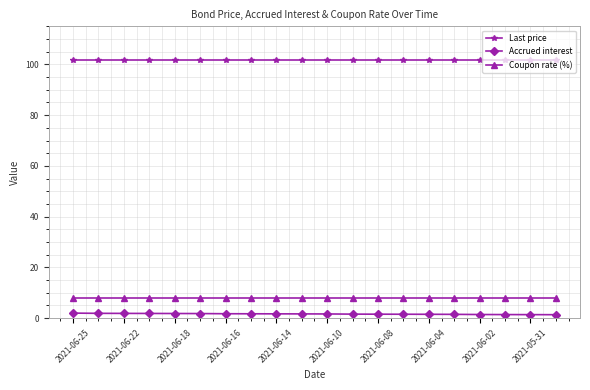

What is the lowest value of the Coupon rate (%) series?

8.0